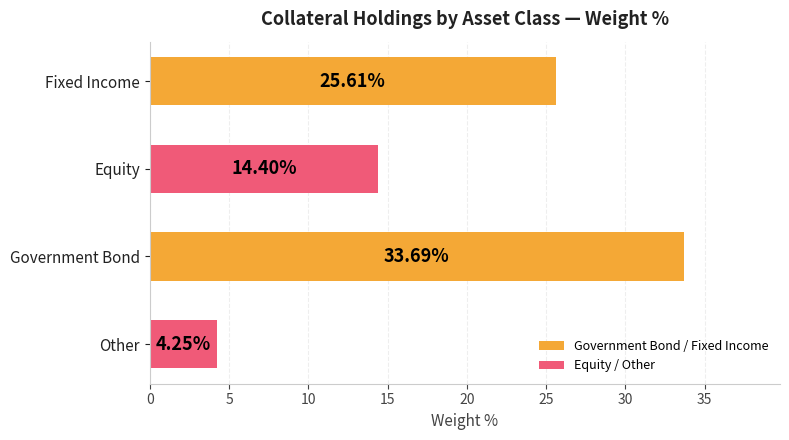

At which label is the value closest to 18?

Equity